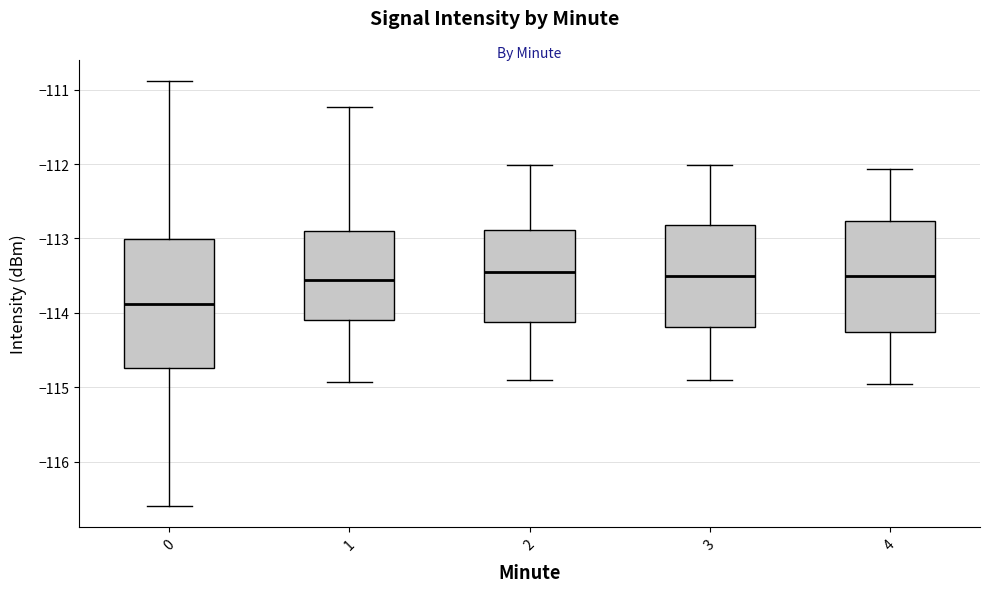

Comparing the boxes themselves (not the whiskers), which one is the tallest?

0